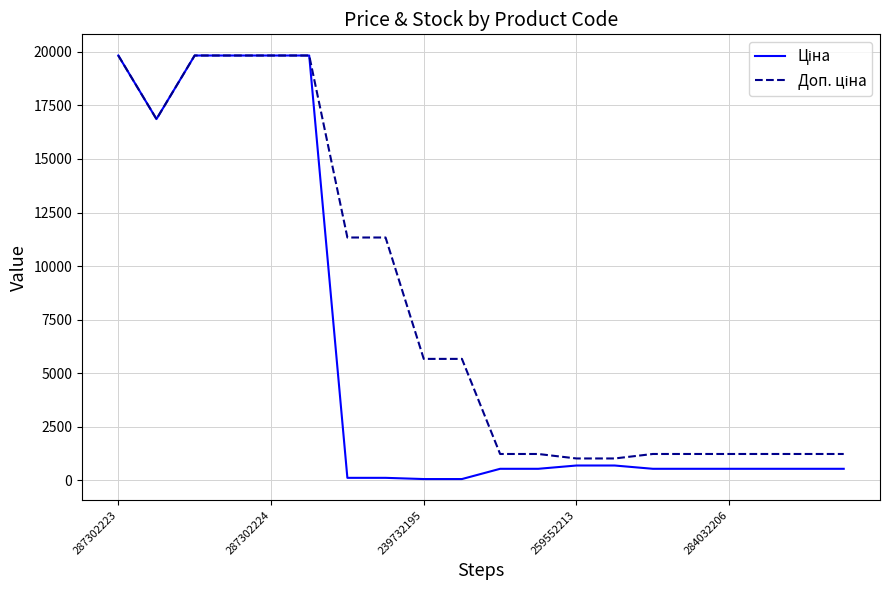

What is the greatest value displayed?

19831.1